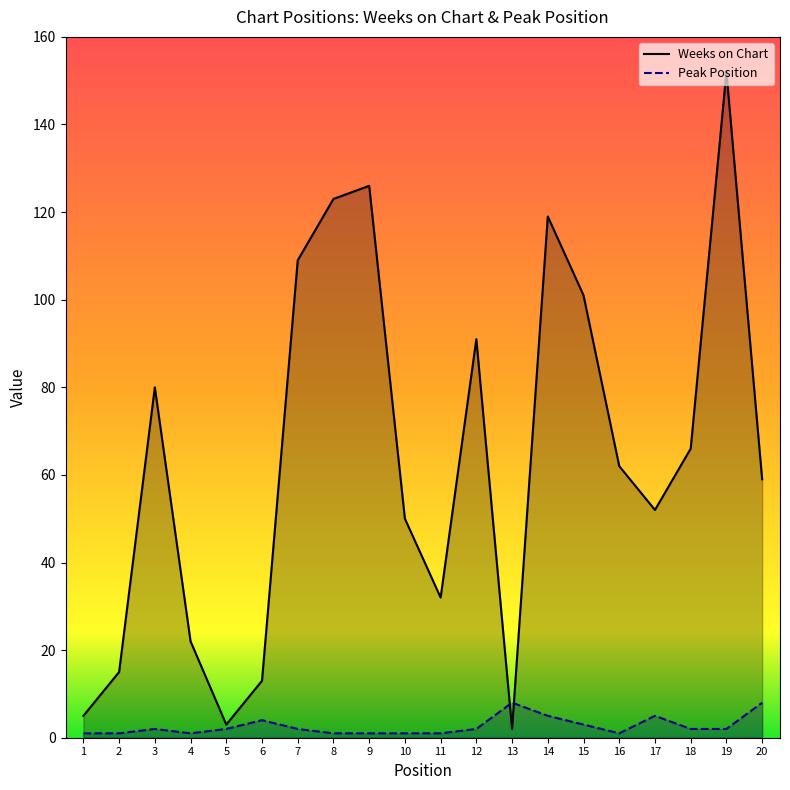

What is the total value across all series at 13?

10